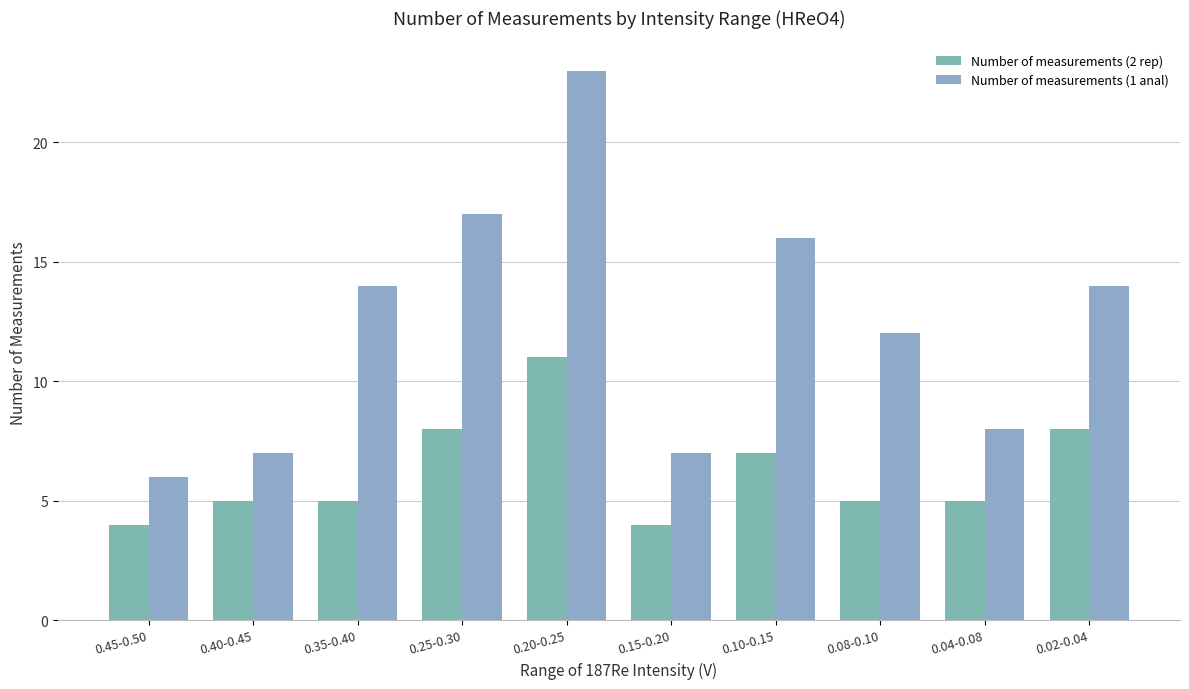

What is the spread (max minus min) of values at 0.45-0.50?

2